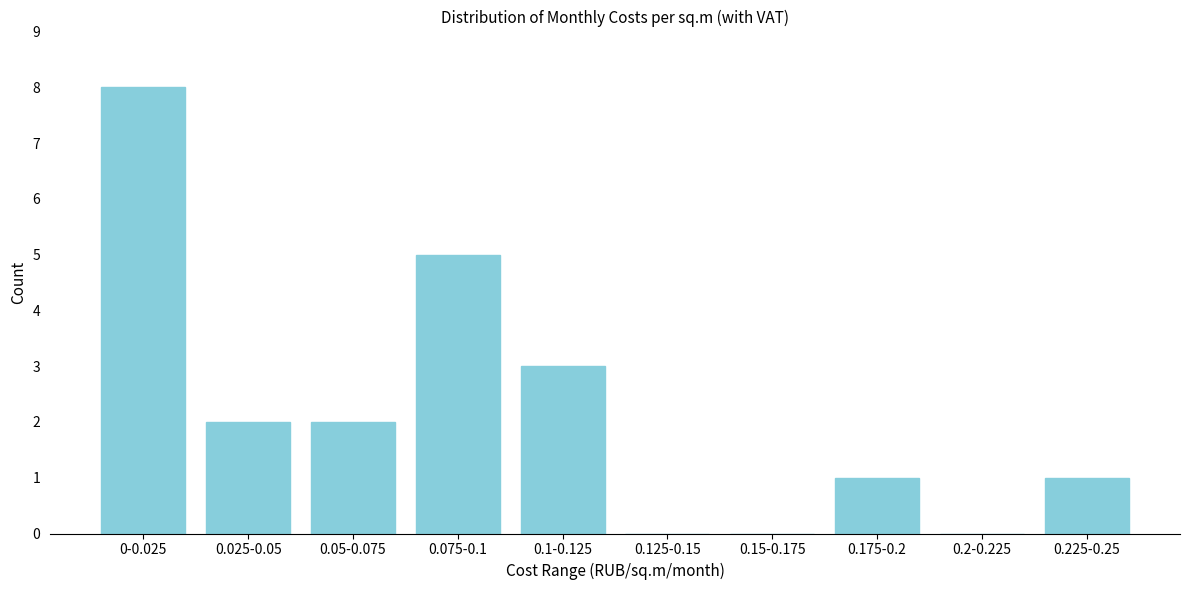

Reading left to right, extract all data points from this chart.

0-0.025=8	0.025-0.05=2	0.05-0.075=2	0.075-0.1=5	0.1-0.125=3	0.125-0.15=0	0.15-0.175=0	0.175-0.2=1	0.2-0.225=0	0.225-0.25=1